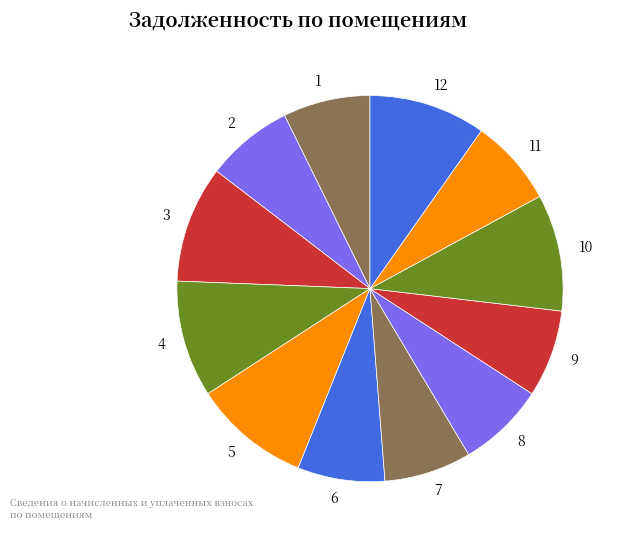

Do 2 and 8 together represent more than half of the pie?

No